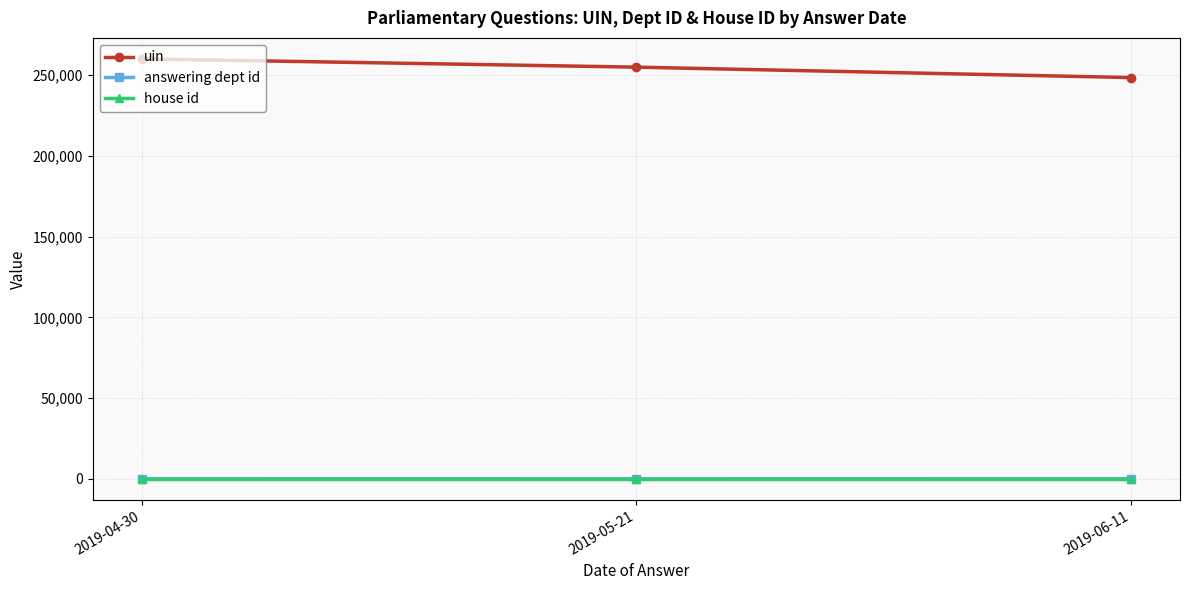

What is the difference between the maximum and minimum values in the uin series?

11563.2